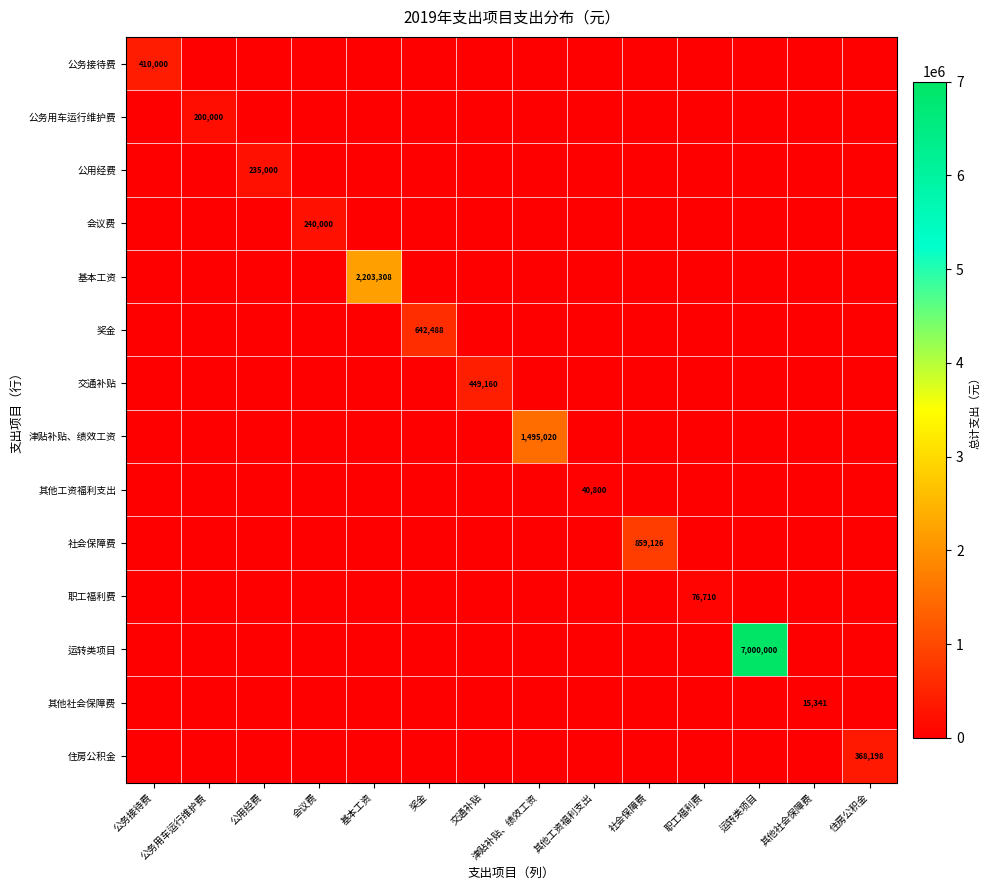

Which series changed the most between 公务用车运行维护费 and 奖金?

奖金